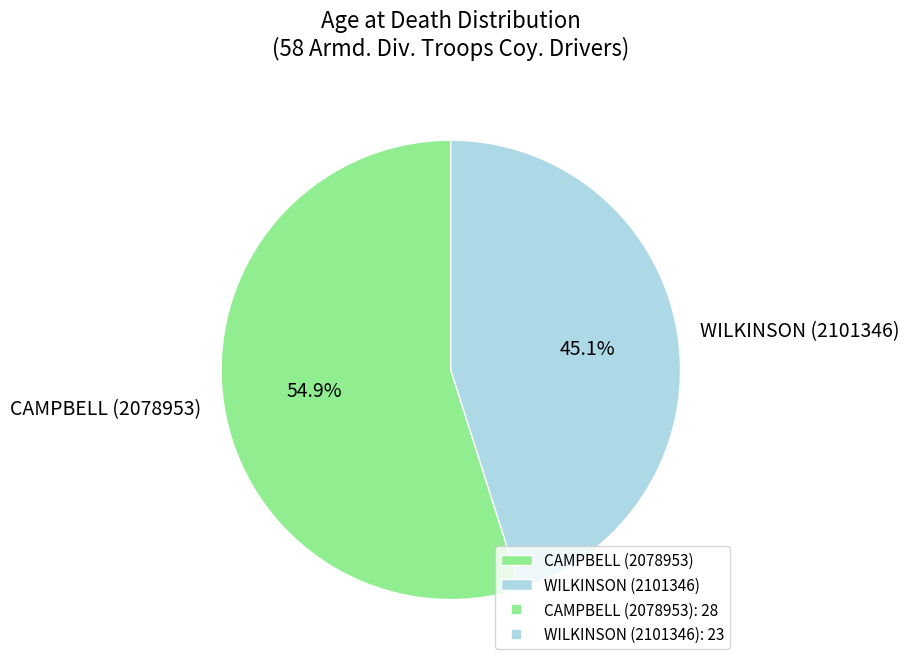

What percentage is the CAMPBELL (2078953) slice, to the nearest percent?

55%